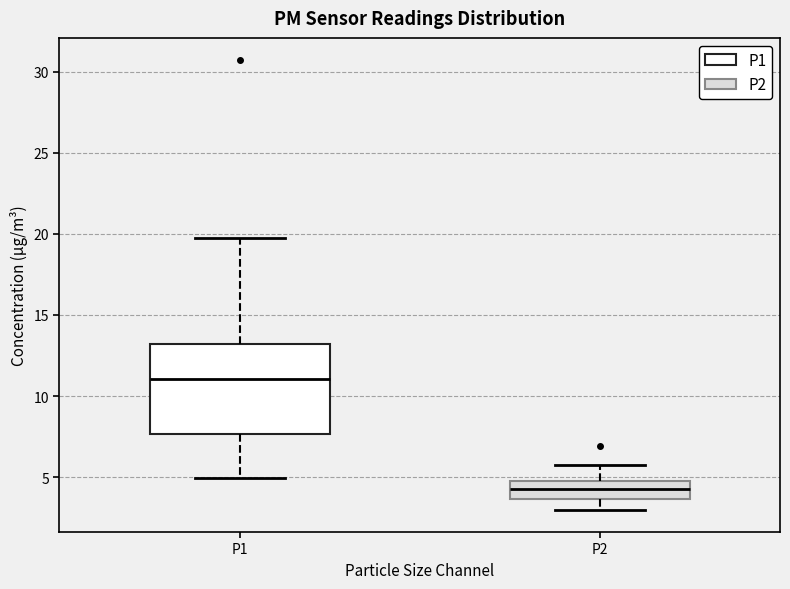

Where is the lower edge of the box for P2 on the y-axis? The values are not printed on the chart, so give them approximately, as read against the axis.

3.5